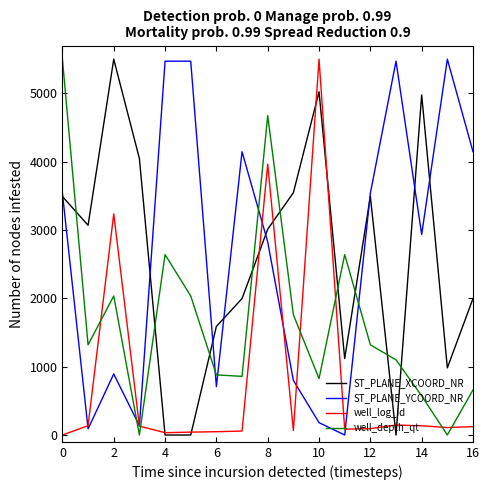

What is the maximum value shown in the chart?

5500.0